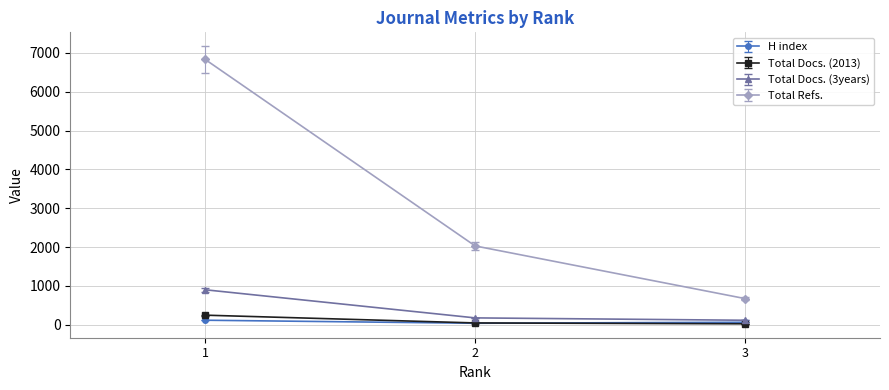

Is it true that Total Refs. equals 9231.7 at 1?

False